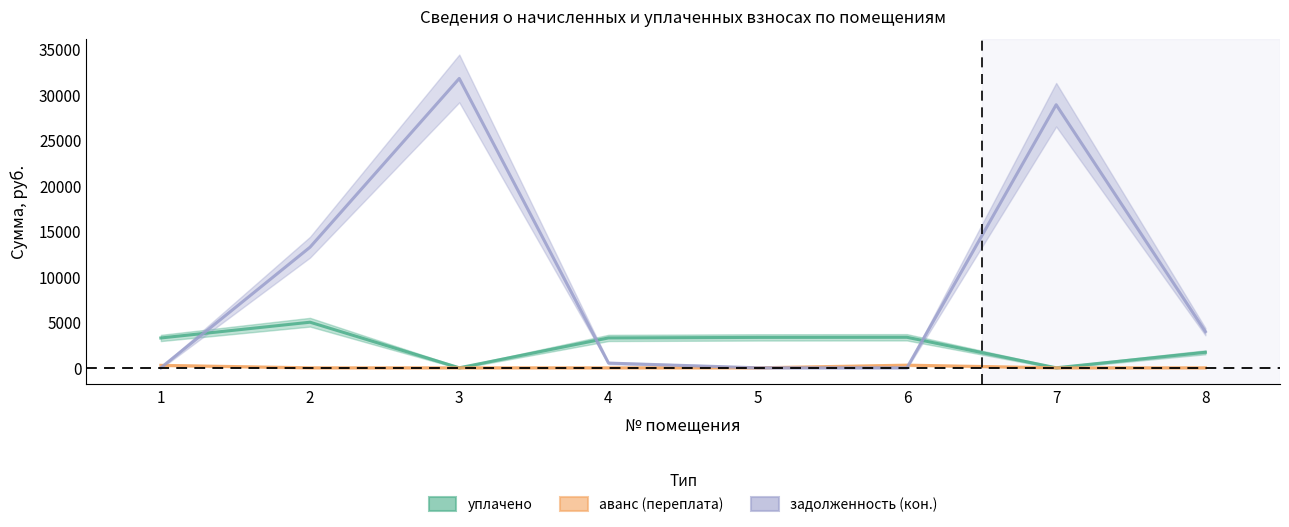

At which label does аванс (переплата) reach its minimum?

2